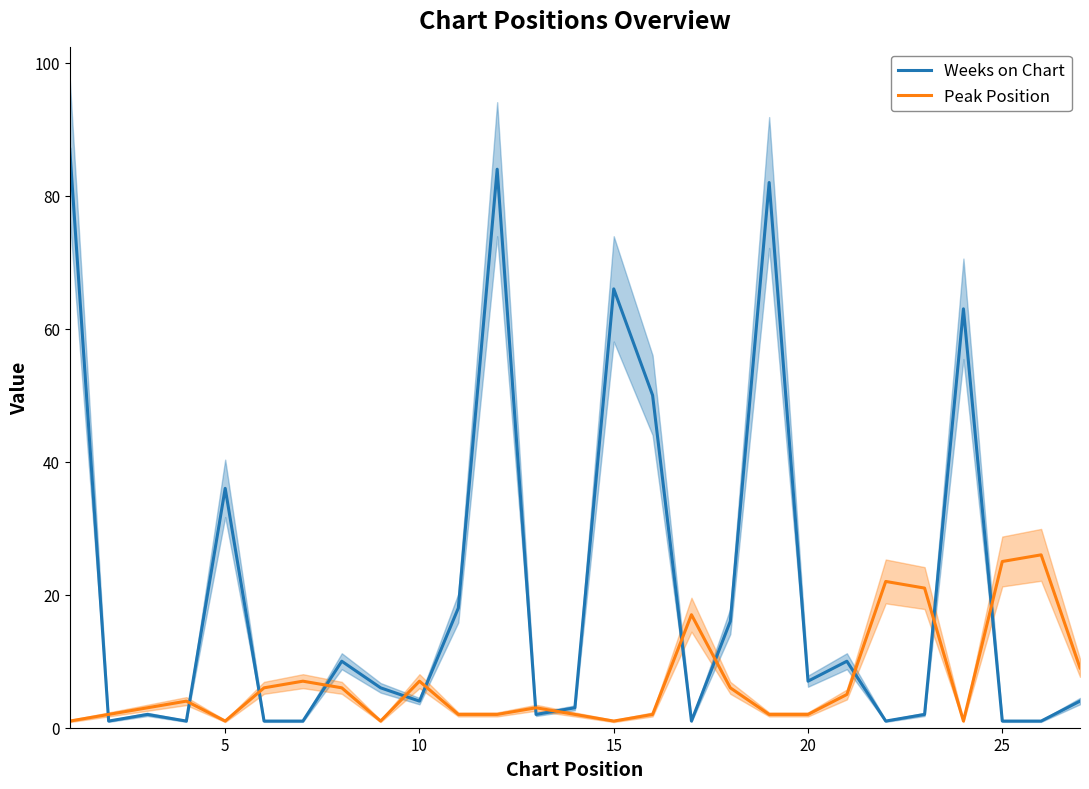

What is the difference between the second highest and second lowest values in the Peak Position series?

24